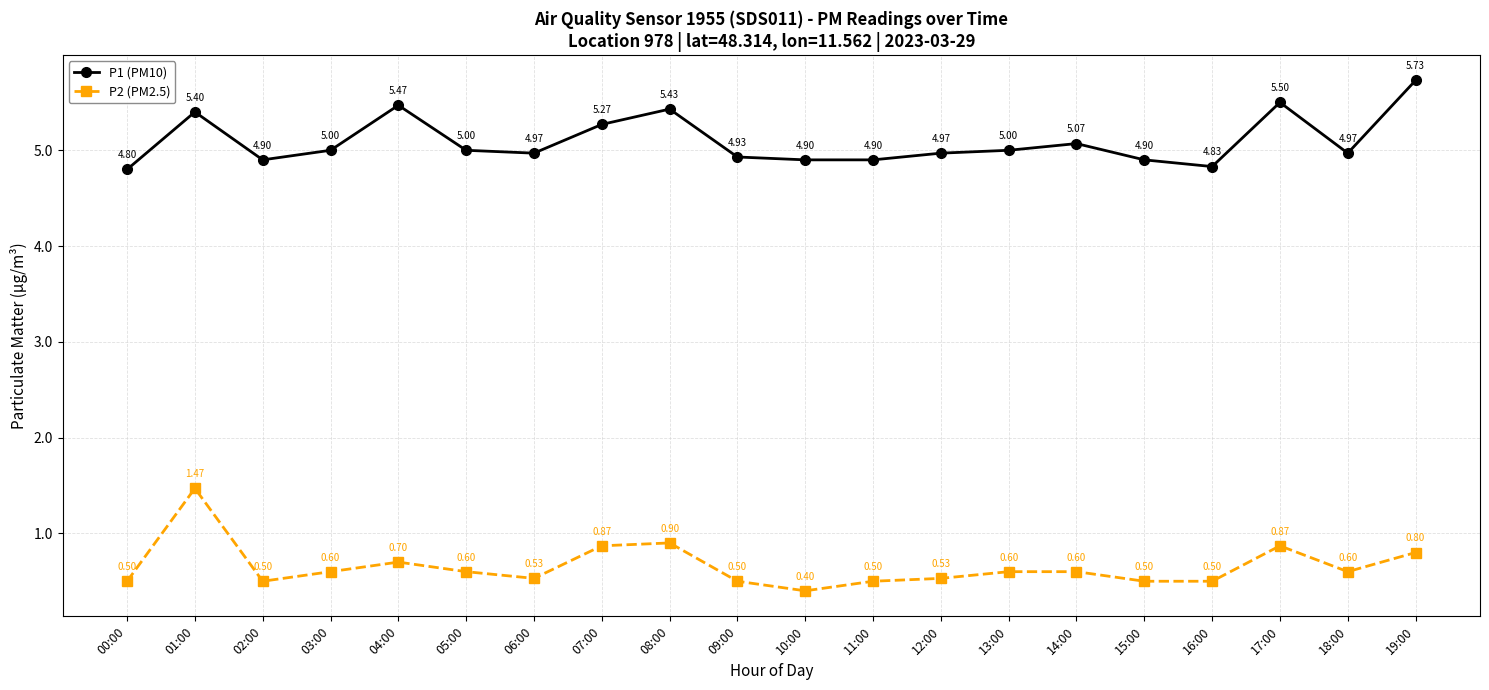

At which label is P2 (PM2.5) closest to 0?

10:00